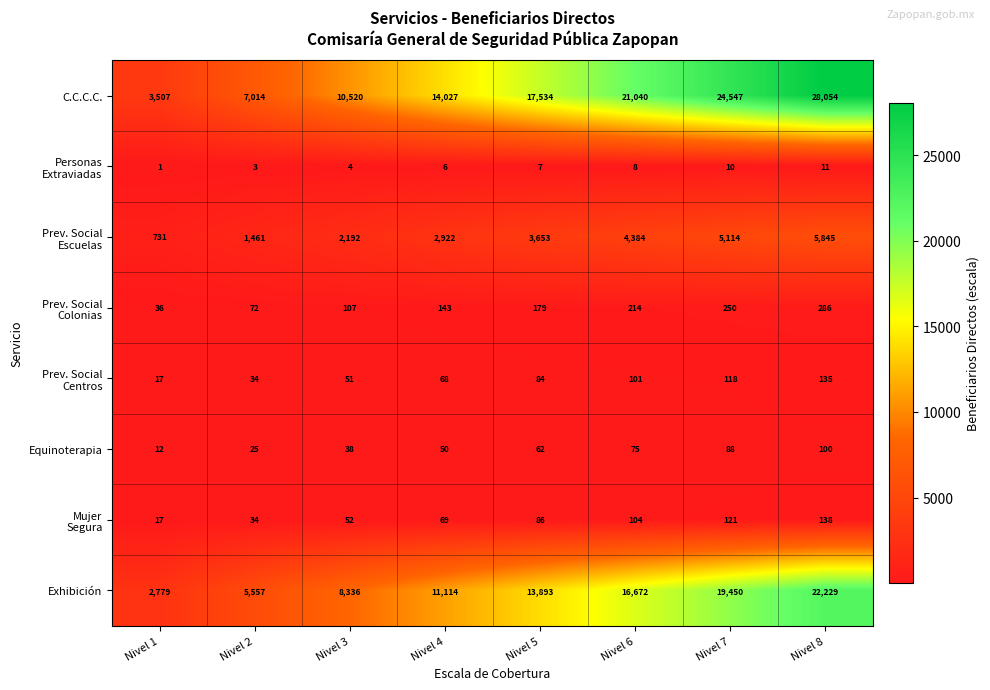

Which label corresponds to the smallest value in the chart?

Nivel 1